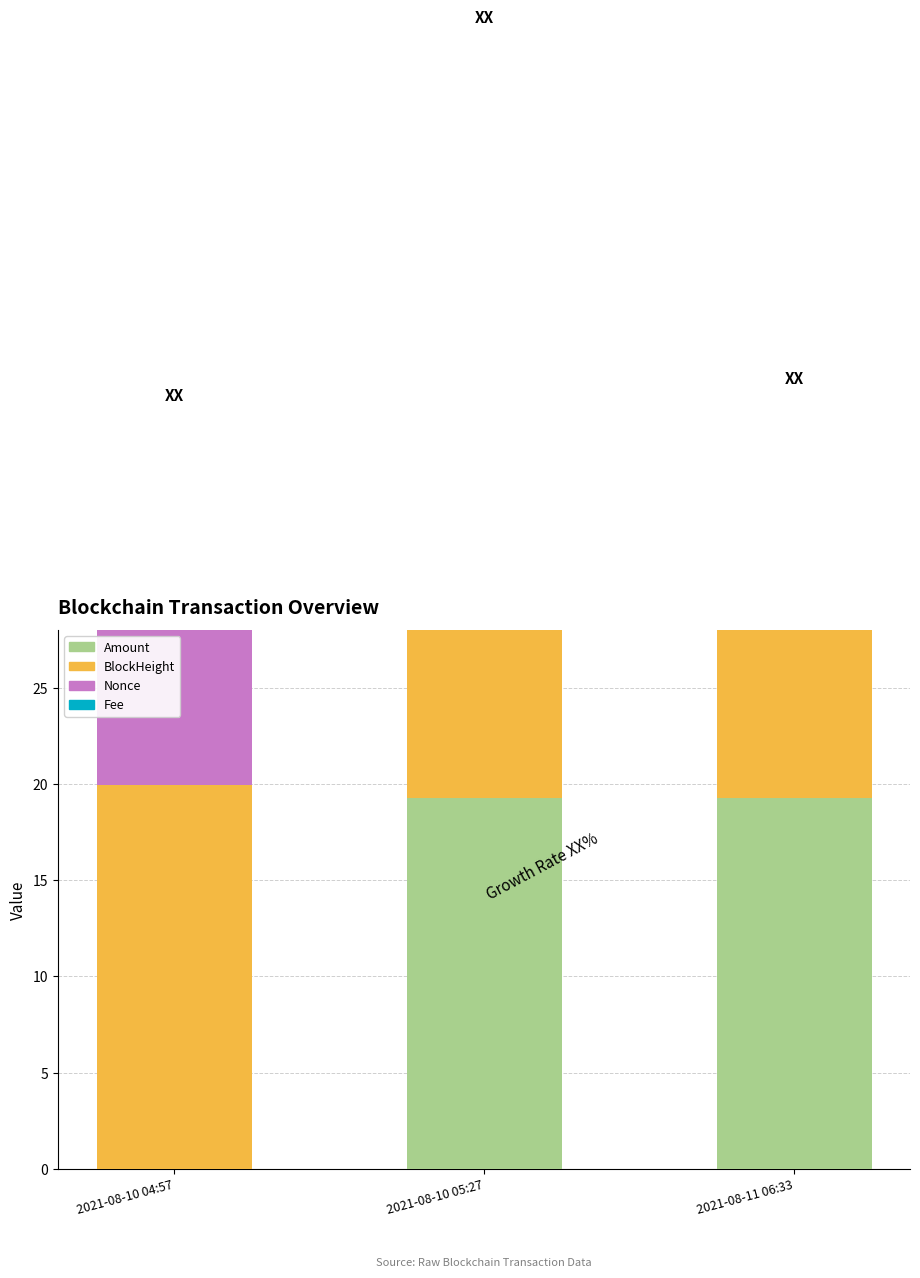

What are all the series names shown in the legend?

Amount, BlockHeight, Nonce, Fee